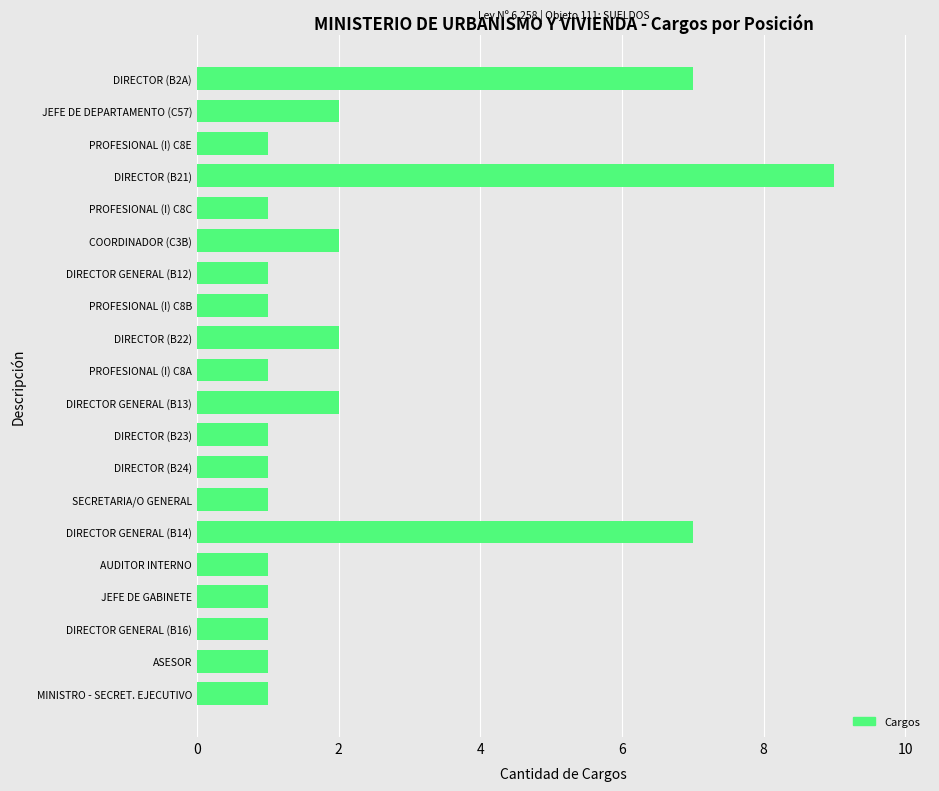

What is the maximum value shown in the chart?

9